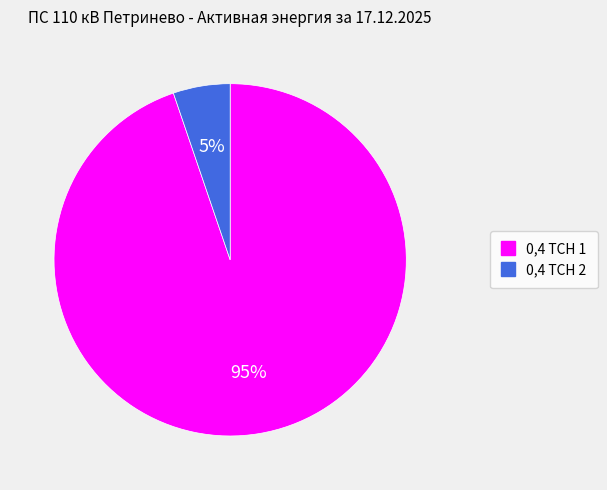

To the nearest percent, what is the average slice percentage?

50%